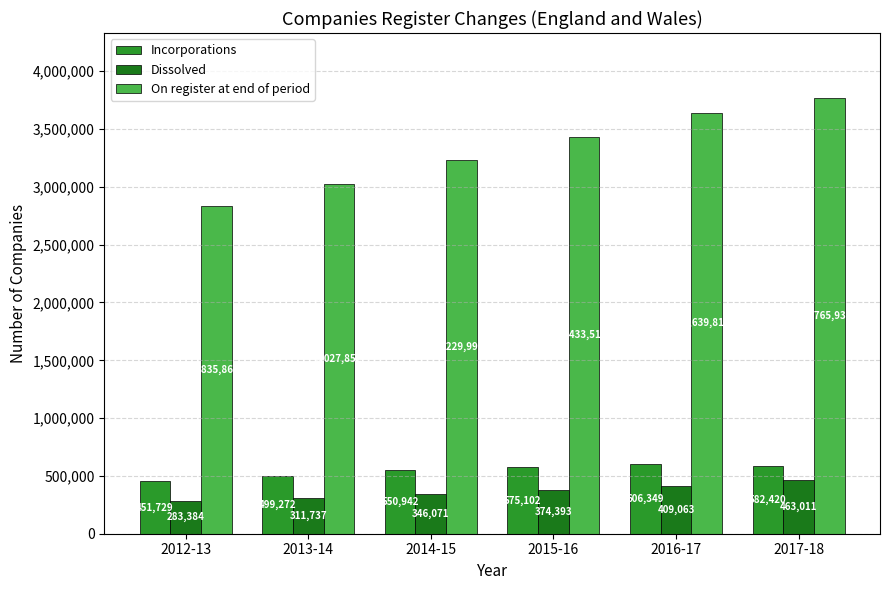

What is the total value across all series at 2016-17?

4655230